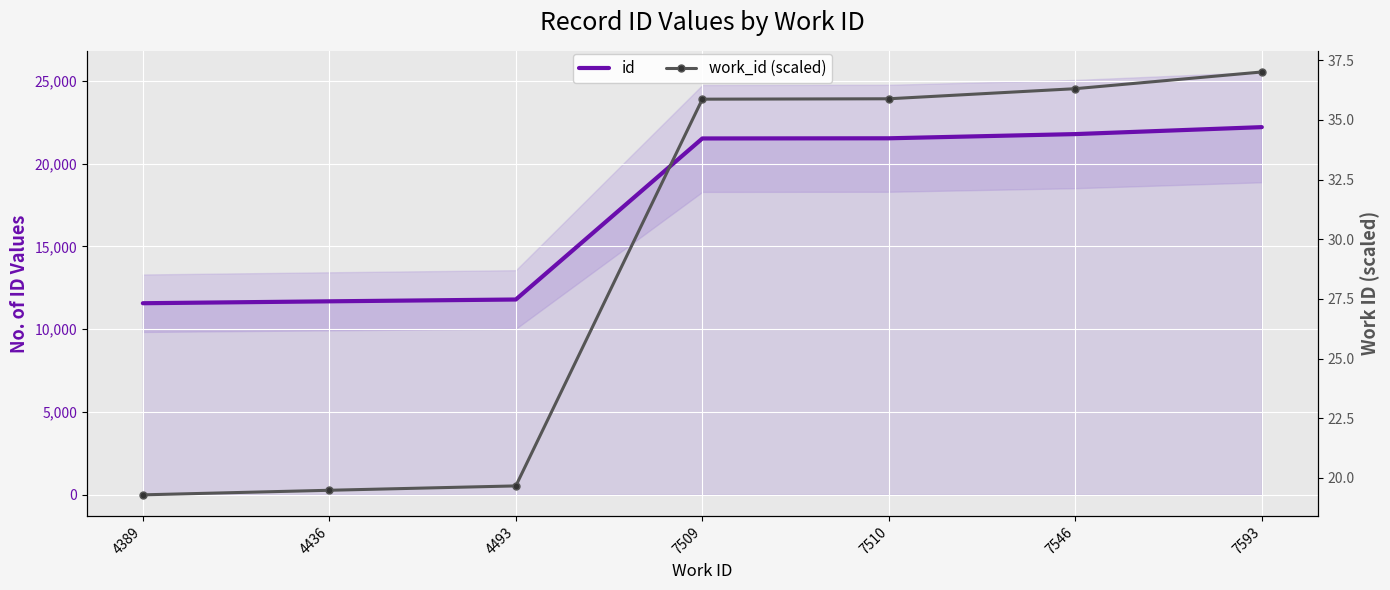

True or false: id has more than 1 interior local peaks.

False